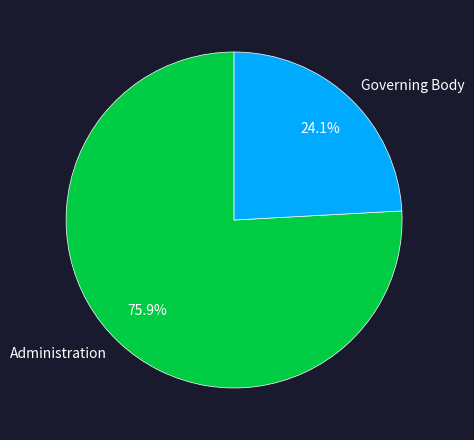

Which category accounts for the majority?

Administration